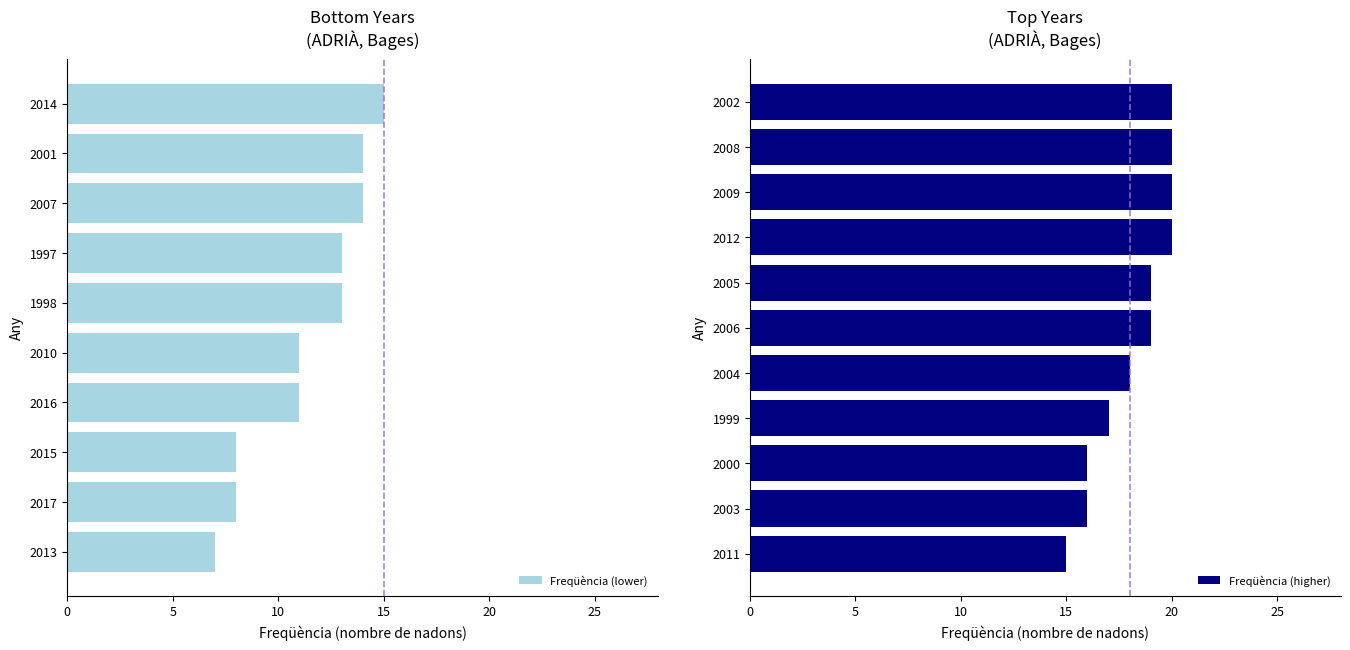

What is the value of the 9th bar from the left?

20